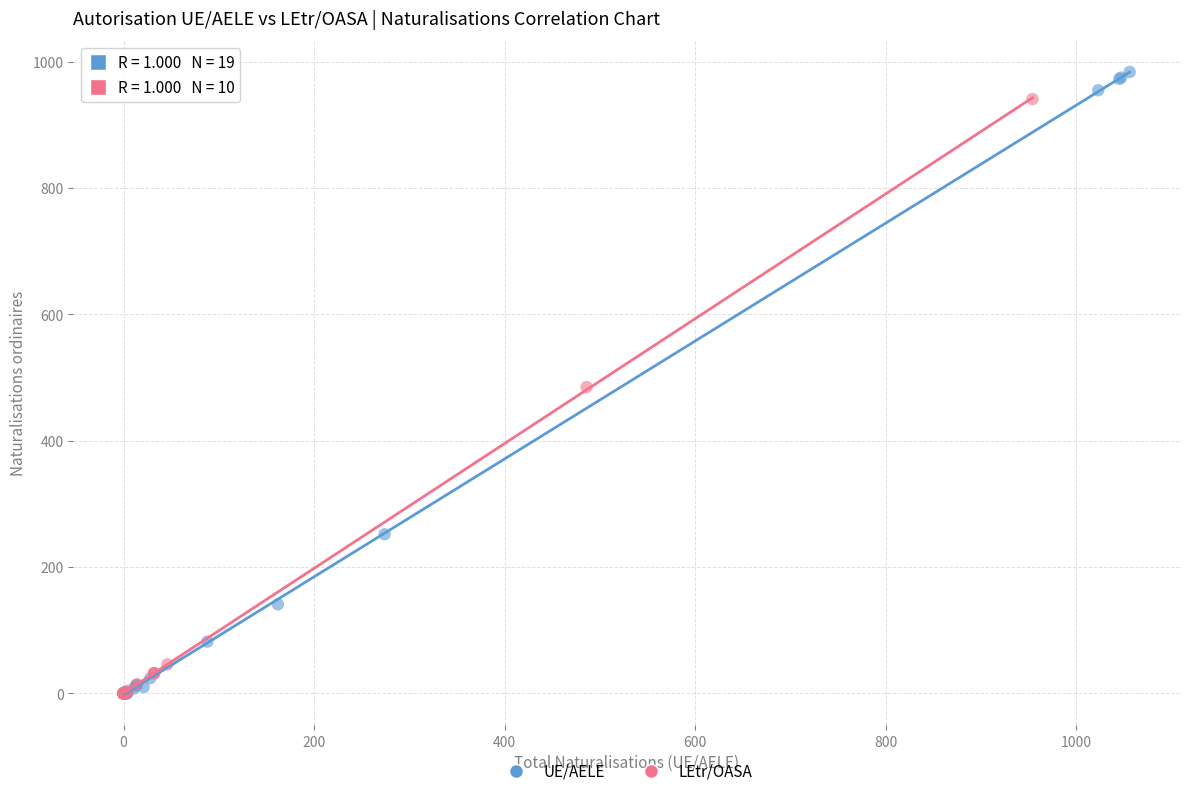

Which series has the largest Y range (max minus min)?

UE/AELE